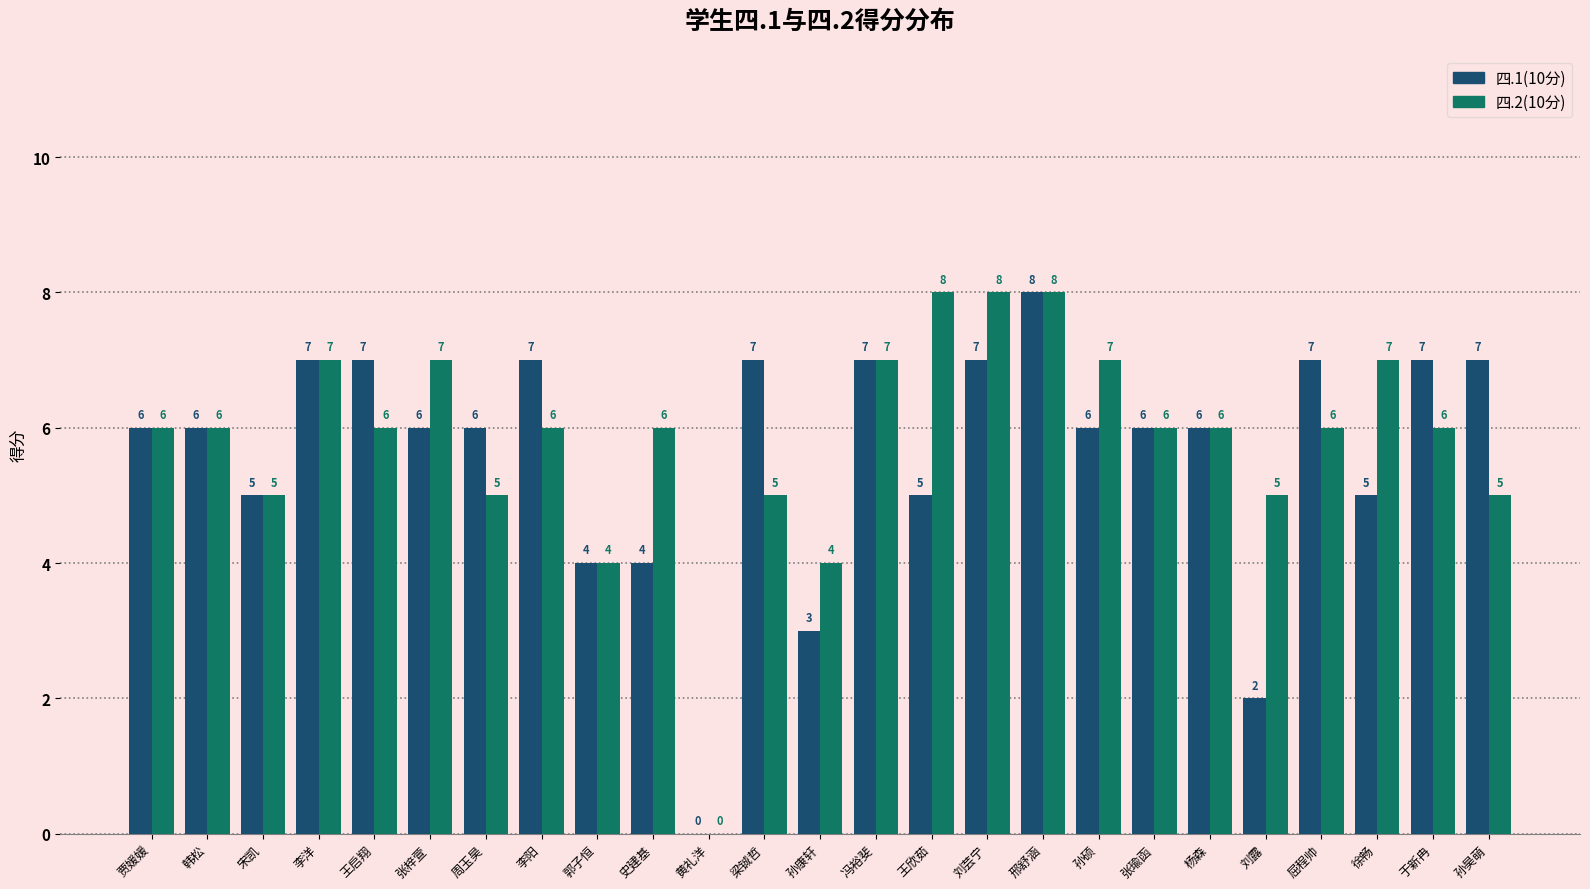

How many data points does each series have?

25